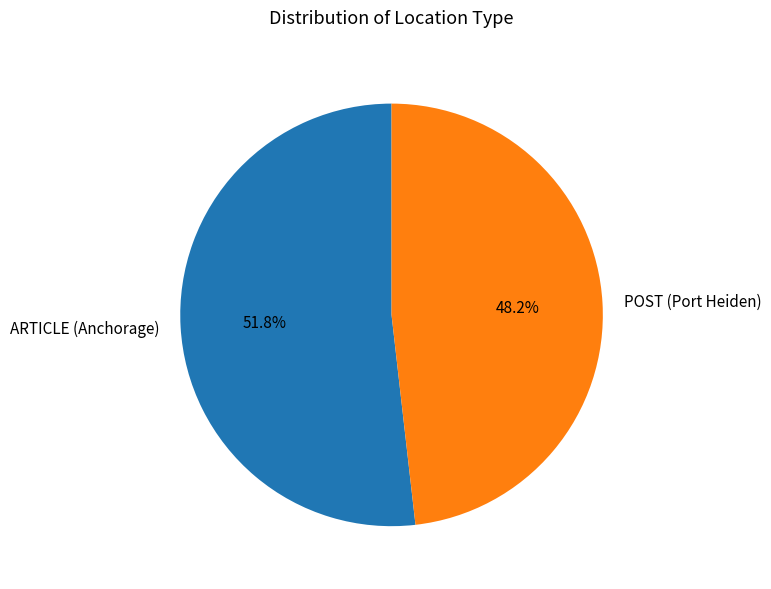

Is there any slice that represents more than half of the pie?

Yes